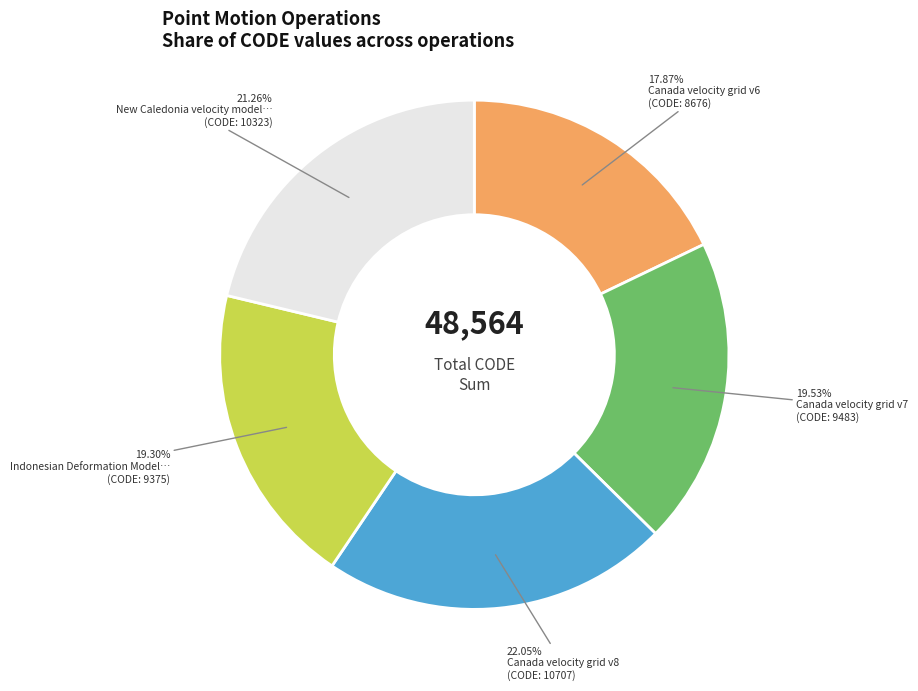

Does any single category account for the majority?

No